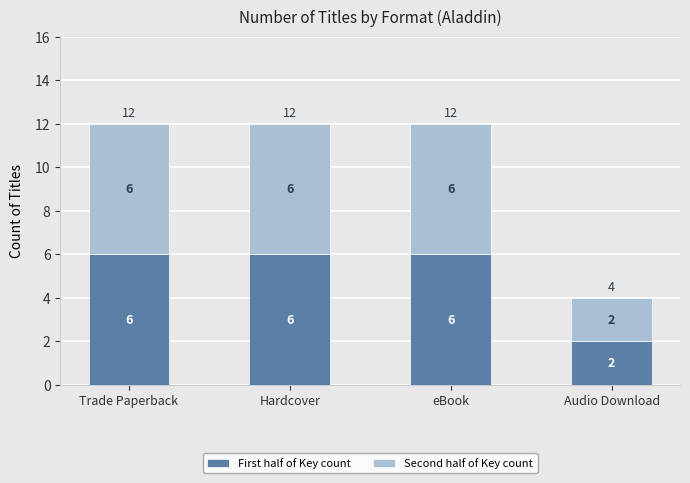

What is the total value across all series at Hardcover?

12